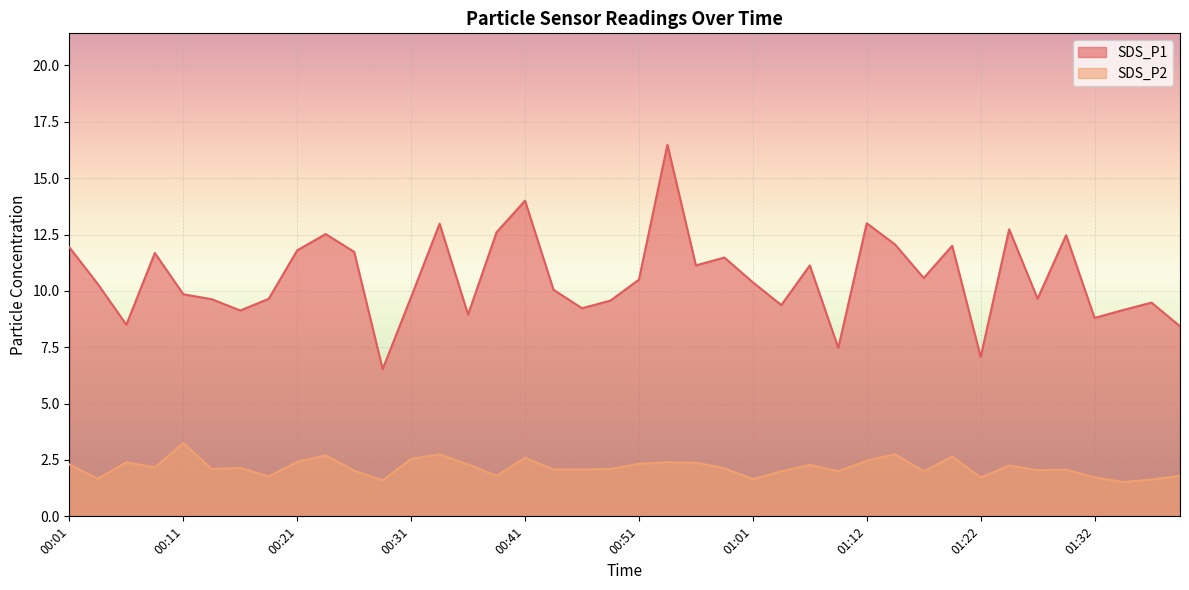

How many data points in SDS_P1 are less than 10?

18